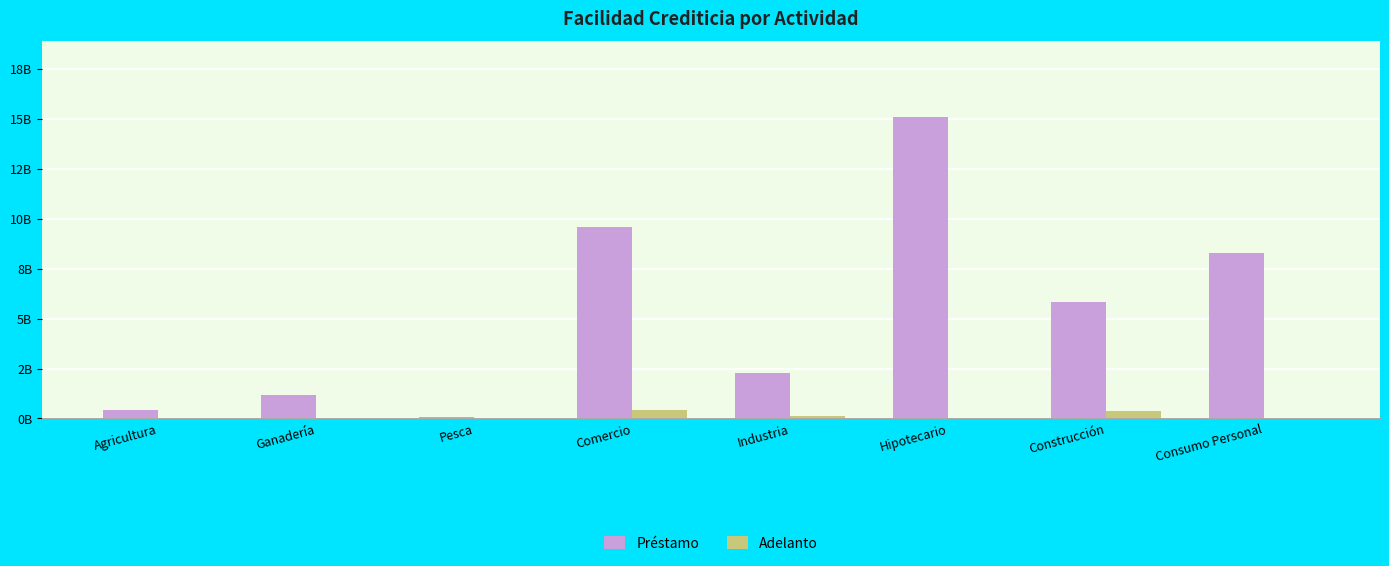

Which series has the largest total across all categories?

Préstamo